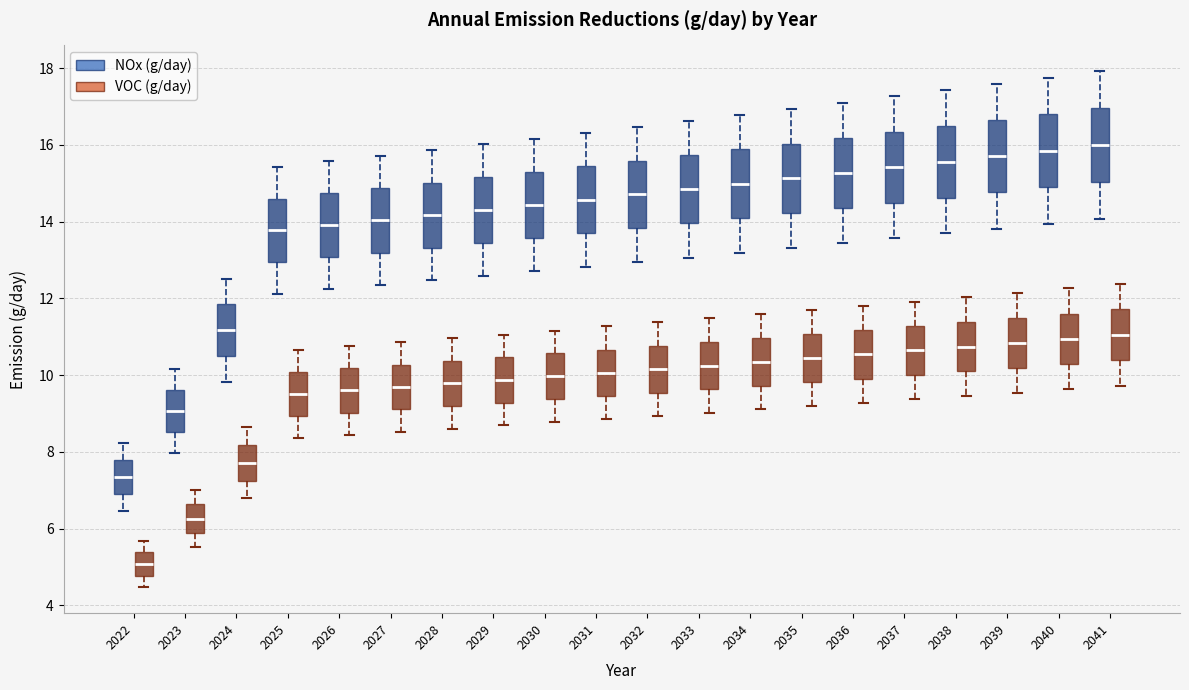

Reading left to right, transcribe this box plot: for each box, give where its median line is, the range the box spans, and where its two whiskers end, as read against the y-axis. The values are not printed on the chart, so give them approximately, as read against the axis.

2022 (NOx (g/day)): median 7.4, box 7.0 to 7.8, whiskers 6.4 to 8.2
2022 (VOC (g/day)): median 5.0, box 4.8 to 5.4, whiskers 4.4 to 5.6
2023 (NOx (g/day)): median 9.0, box 8.6 to 9.6, whiskers 8.0 to 10.2
2023 (VOC (g/day)): median 6.2, box 5.8 to 6.6, whiskers 5.6 to 7.0
2024 (NOx (g/day)): median 11.2, box 10.6 to 11.8, whiskers 9.8 to 12.6
2024 (VOC (g/day)): median 7.8, box 7.2 to 8.2, whiskers 6.8 to 8.6
2025 (NOx (g/day)): median 13.8, box 13.0 to 14.6, whiskers 12.2 to 15.4
2025 (VOC (g/day)): median 9.6, box 9.0 to 10.0, whiskers 8.4 to 10.6
2026 (NOx (g/day)): median 14.0, box 13.0 to 14.8, whiskers 12.2 to 15.6
2026 (VOC (g/day)): median 9.6, box 9.0 to 10.2, whiskers 8.4 to 10.8
2027 (NOx (g/day)): median 14.0, box 13.2 to 14.8, whiskers 12.4 to 15.8
2027 (VOC (g/day)): median 9.6, box 9.2 to 10.2, whiskers 8.6 to 10.8
2028 (NOx (g/day)): median 14.2, box 13.4 to 15.0, whiskers 12.4 to 15.8
2028 (VOC (g/day)): median 9.8, box 9.2 to 10.4, whiskers 8.6 to 11.0
2029 (NOx (g/day)): median 14.4, box 13.4 to 15.2, whiskers 12.6 to 16.0
2029 (VOC (g/day)): median 9.8, box 9.2 to 10.4, whiskers 8.6 to 11.0
2030 (NOx (g/day)): median 14.4, box 13.6 to 15.4, whiskers 12.8 to 16.2
2030 (VOC (g/day)): median 10.0, box 9.4 to 10.6, whiskers 8.8 to 11.2
2031 (NOx (g/day)): median 14.6, box 13.6 to 15.4, whiskers 12.8 to 16.4
2031 (VOC (g/day)): median 10.0, box 9.4 to 10.6, whiskers 8.8 to 11.2
2032 (NOx (g/day)): median 14.8, box 13.8 to 15.6, whiskers 13.0 to 16.4
2032 (VOC (g/day)): median 10.2, box 9.6 to 10.8, whiskers 9.0 to 11.4
2033 (NOx (g/day)): median 14.8, box 14.0 to 15.8, whiskers 13.0 to 16.6
2033 (VOC (g/day)): median 10.2, box 9.6 to 10.8, whiskers 9.0 to 11.4
2034 (NOx (g/day)): median 15.0, box 14.0 to 15.8, whiskers 13.2 to 16.8
2034 (VOC (g/day)): median 10.4, box 9.8 to 11.0, whiskers 9.2 to 11.6
2035 (NOx (g/day)): median 15.2, box 14.2 to 16.0, whiskers 13.4 to 17.0
2035 (VOC (g/day)): median 10.4, box 9.8 to 11.0, whiskers 9.2 to 11.6
2036 (NOx (g/day)): median 15.2, box 14.4 to 16.2, whiskers 13.4 to 17.2
2036 (VOC (g/day)): median 10.6, box 10.0 to 11.2, whiskers 9.2 to 11.8
2037 (NOx (g/day)): median 15.4, box 14.4 to 16.4, whiskers 13.6 to 17.2
2037 (VOC (g/day)): median 10.6, box 10.0 to 11.2, whiskers 9.4 to 12.0
2038 (NOx (g/day)): median 15.6, box 14.6 to 16.4, whiskers 13.6 to 17.4
2038 (VOC (g/day)): median 10.8, box 10.0 to 11.4, whiskers 9.4 to 12.0
2039 (NOx (g/day)): median 15.8, box 14.8 to 16.6, whiskers 13.8 to 17.6
2039 (VOC (g/day)): median 10.8, box 10.2 to 11.4, whiskers 9.6 to 12.2
2040 (NOx (g/day)): median 15.8, box 15.0 to 16.8, whiskers 14.0 to 17.8
2040 (VOC (g/day)): median 11.0, box 10.2 to 11.6, whiskers 9.6 to 12.2
2041 (NOx (g/day)): median 16.0, box 15.0 to 17.0, whiskers 14.0 to 18.0
2041 (VOC (g/day)): median 11.0, box 10.4 to 11.8, whiskers 9.8 to 12.4